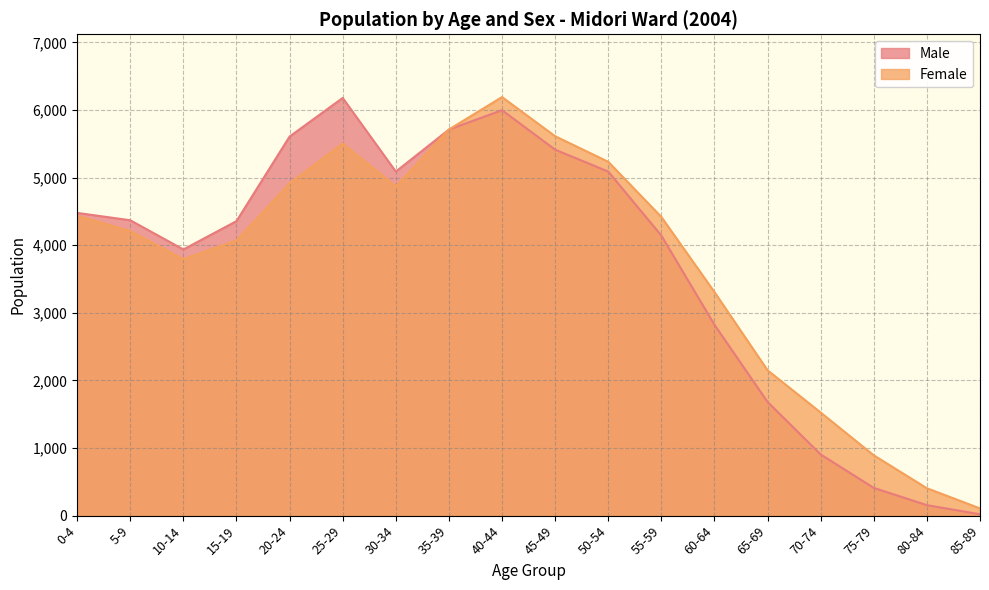

Which series has the widest spread of values?

Male